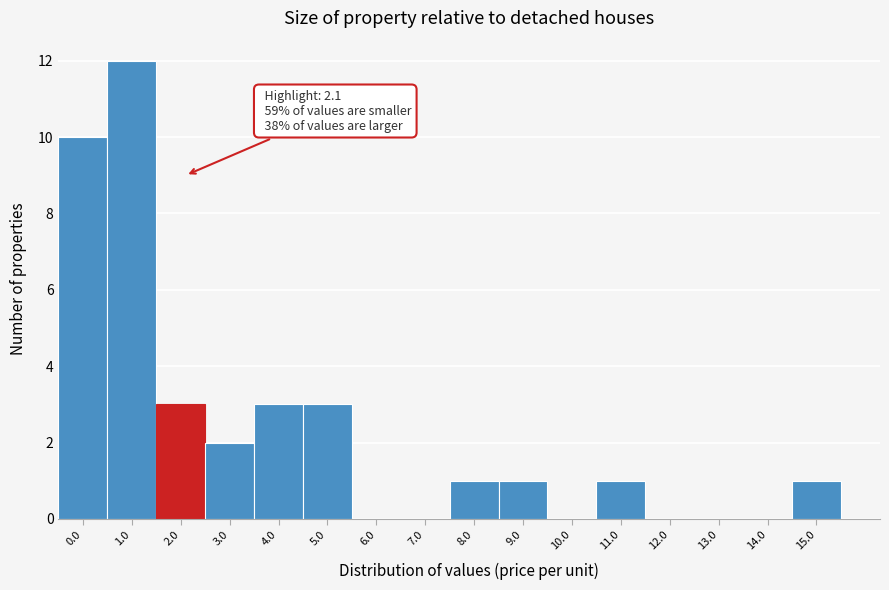

Reading left to right, what are all the values shown in this chart?

0.0=10	1.0=12	2.0=3	3.0=2	4.0=3	5.0=3	6.0=0	7.0=0	8.0=1	9.0=1	10.0=0	11.0=1	12.0=0	13.0=0	14.0=0	15.0=1